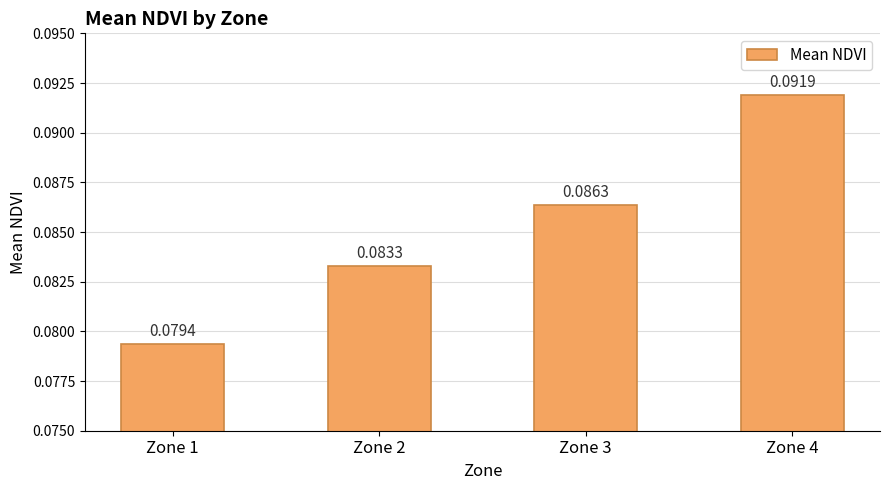

At which label is the value closest to 0?

Zone 1